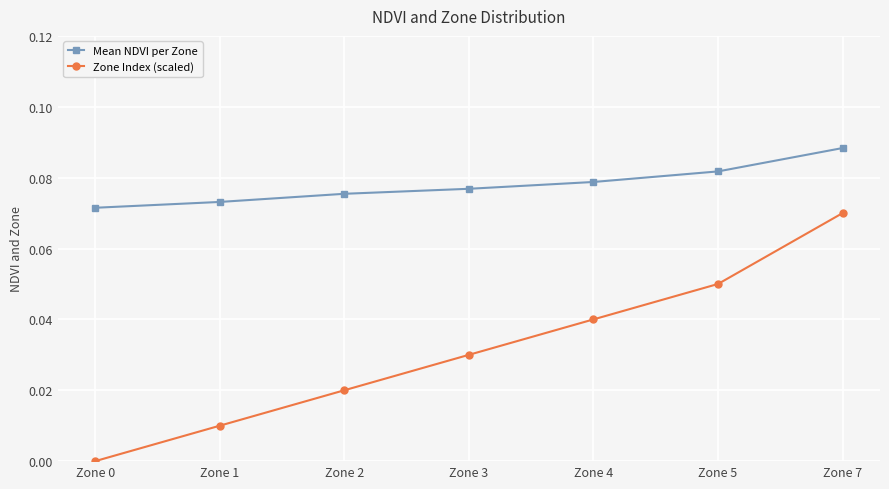

List the series in order of their peak value, highest first.

Mean NDVI per Zone, Zone Index (scaled)